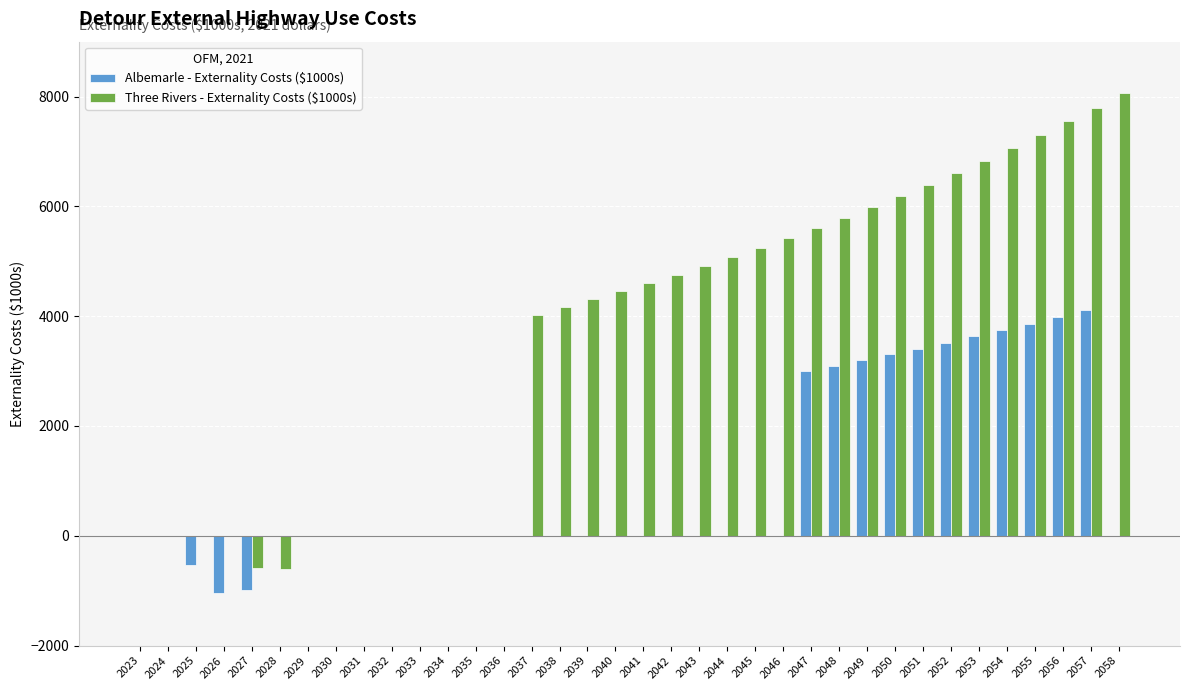

At which category does the chart reach its peak across all series?

2058